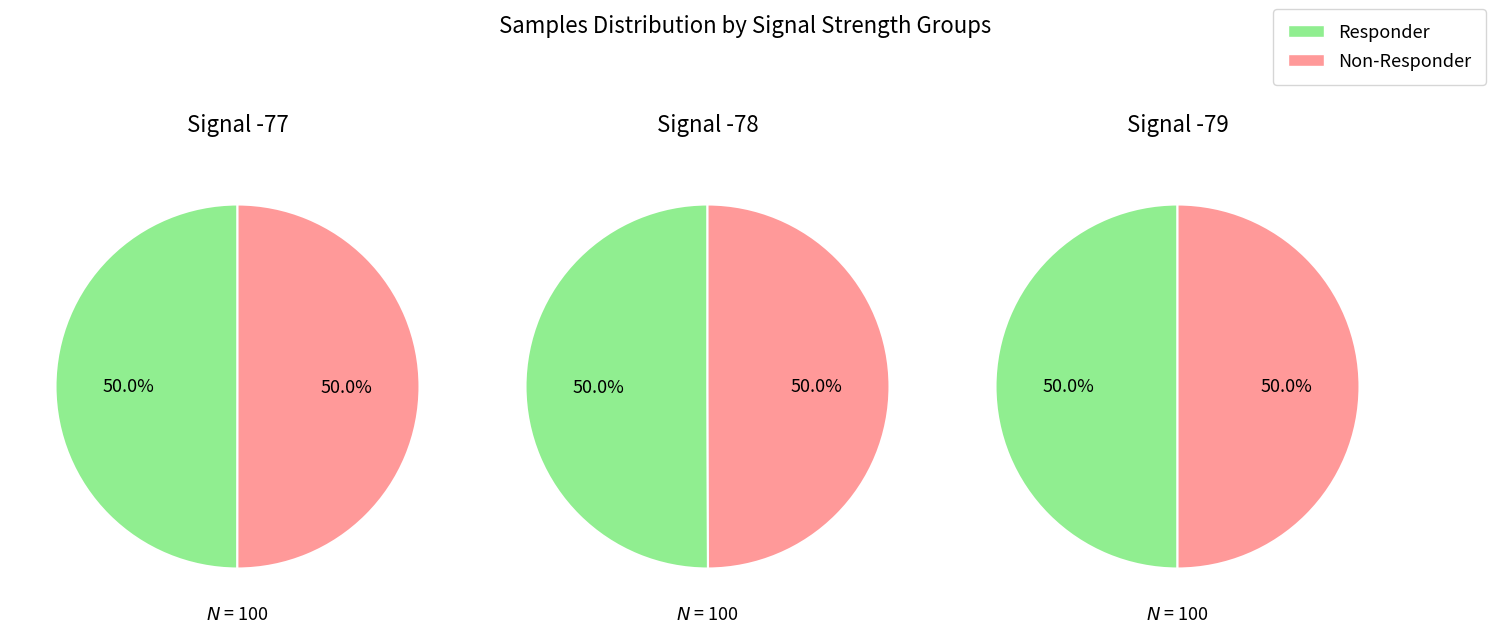

What is the spread (max minus min) of values at Signal?

2